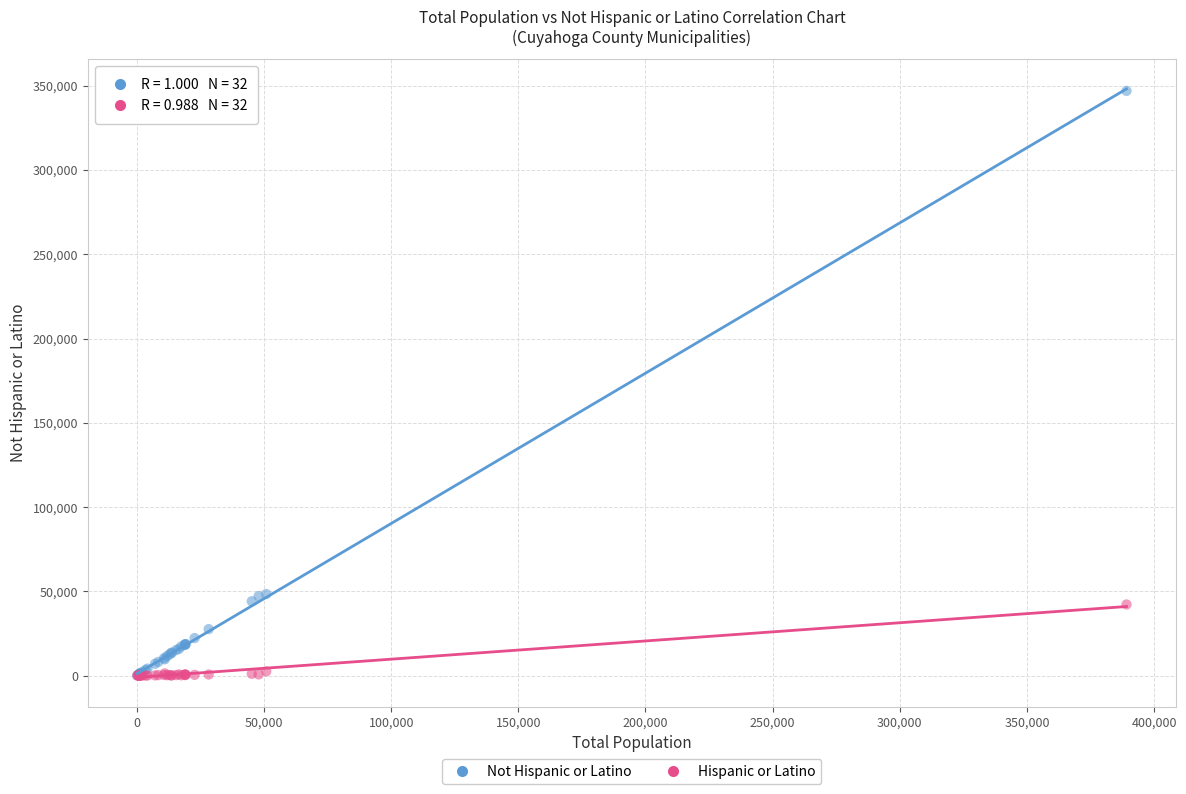

What are all the series names shown in the legend?

Not Hispanic or Latino, Hispanic or Latino